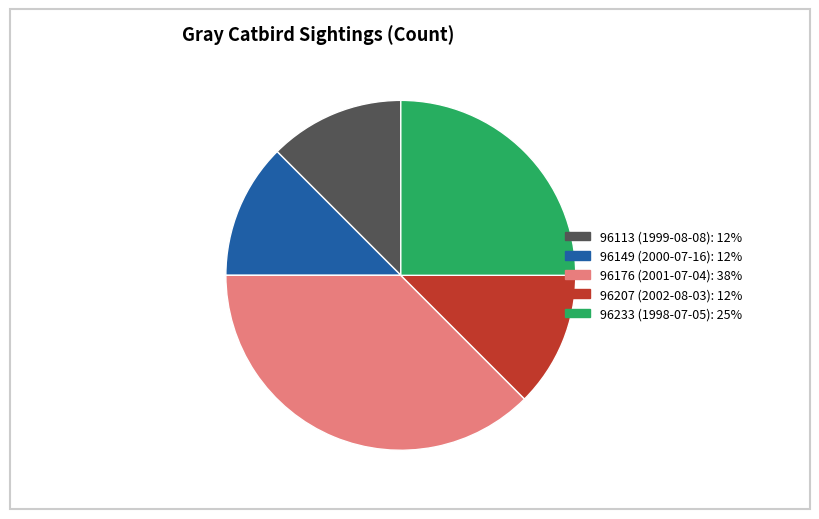

Is it true that 96149 (2000-07-16) is 12% of the pie?

True